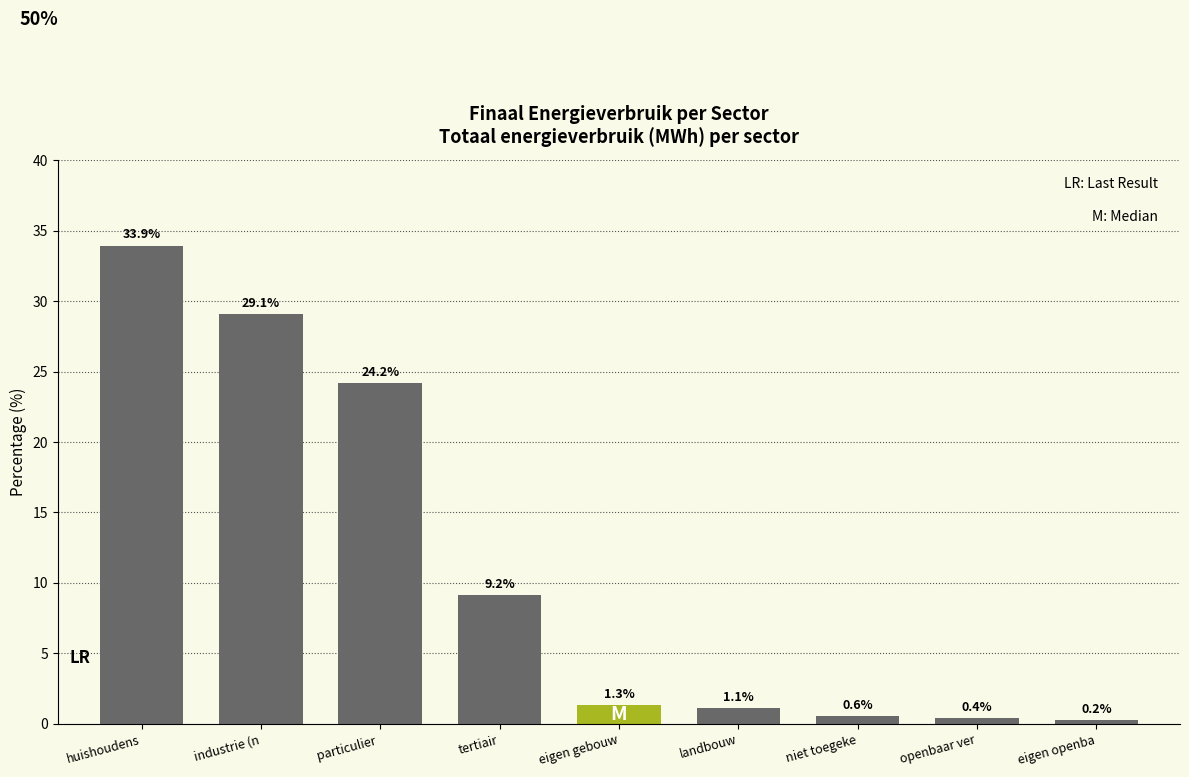

Reading left to right, what are all the values shown in this chart?

huishoudens=33.9	industrie (n=29.1	particulier =24.2	tertiair=9.2	eigen gebouw=1.3	landbouw=1.1	niet toegeke=0.6	openbaar ver=0.4	eigen openba=0.2